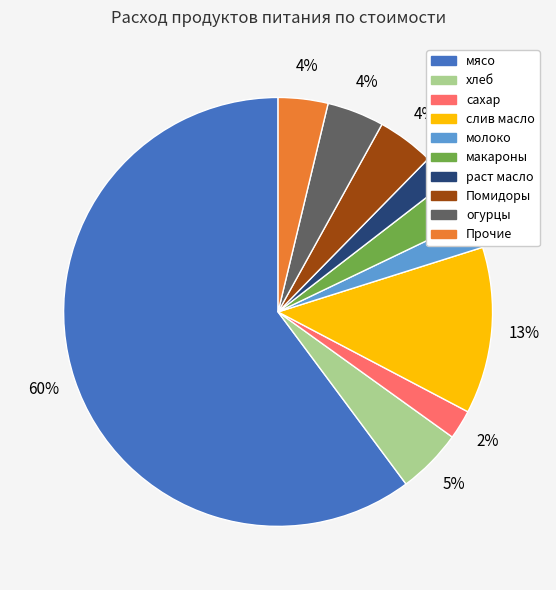

To the nearest percent, what is the average slice percentage?

10%